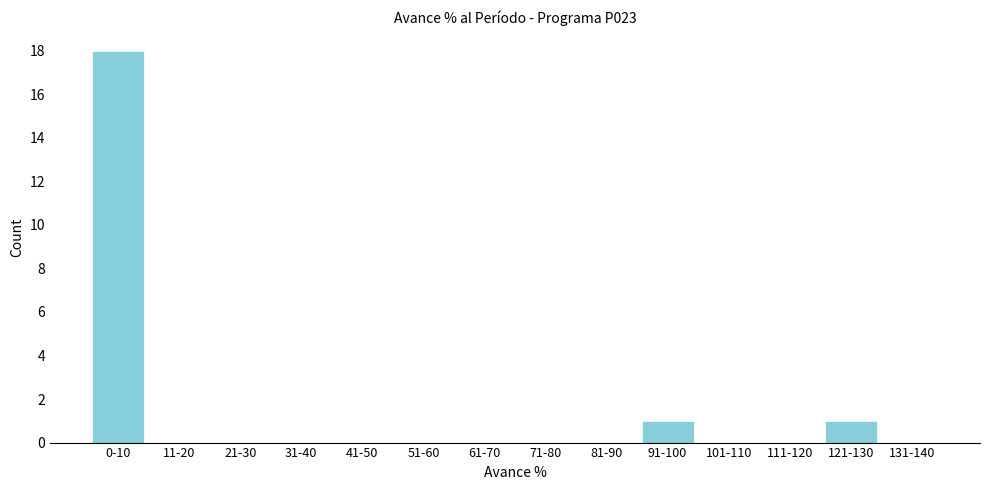

Reading right to left, list all the values displayed in this chart.

131-140=0	121-130=1	111-120=0	101-110=0	91-100=1	81-90=0	71-80=0	61-70=0	51-60=0	41-50=0	31-40=0	21-30=0	11-20=0	0-10=18